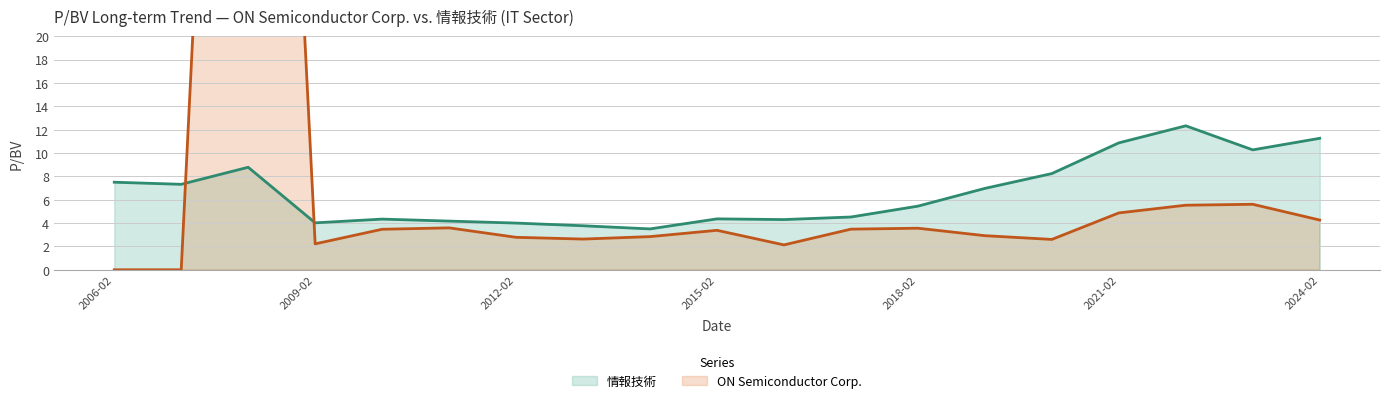

At which label does 情報技術 first exceed 5?

2006-02